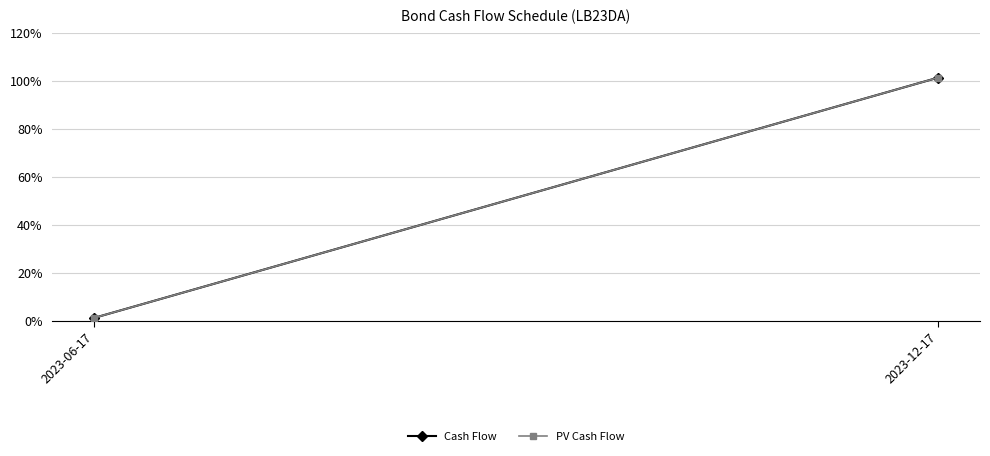

What is the difference between the Cash Flow values at 2023-12-17 and 2023-06-17?

1.0